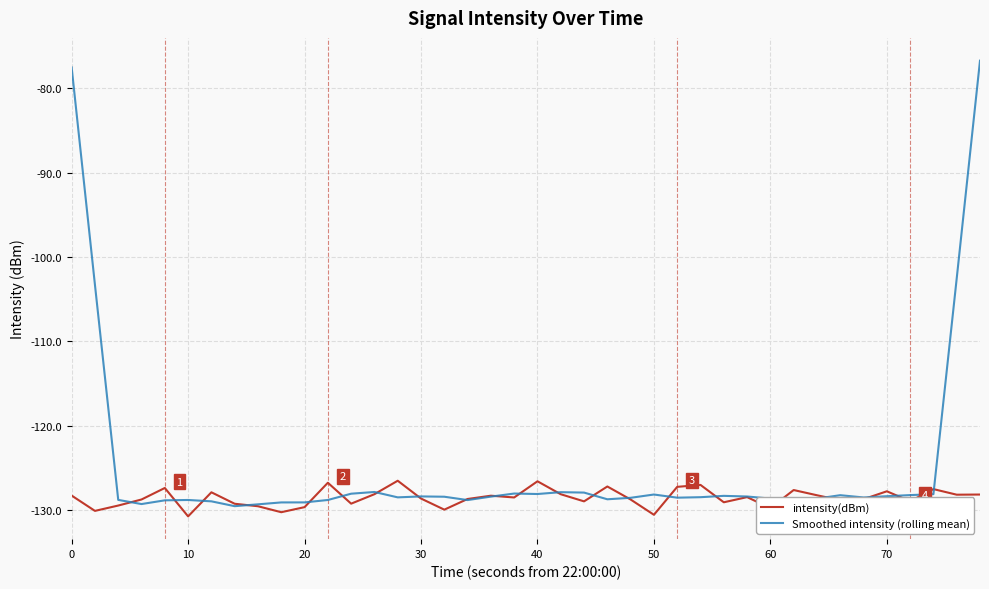

Which series has the largest total across all categories?

Smoothed intensity (rolling mean)